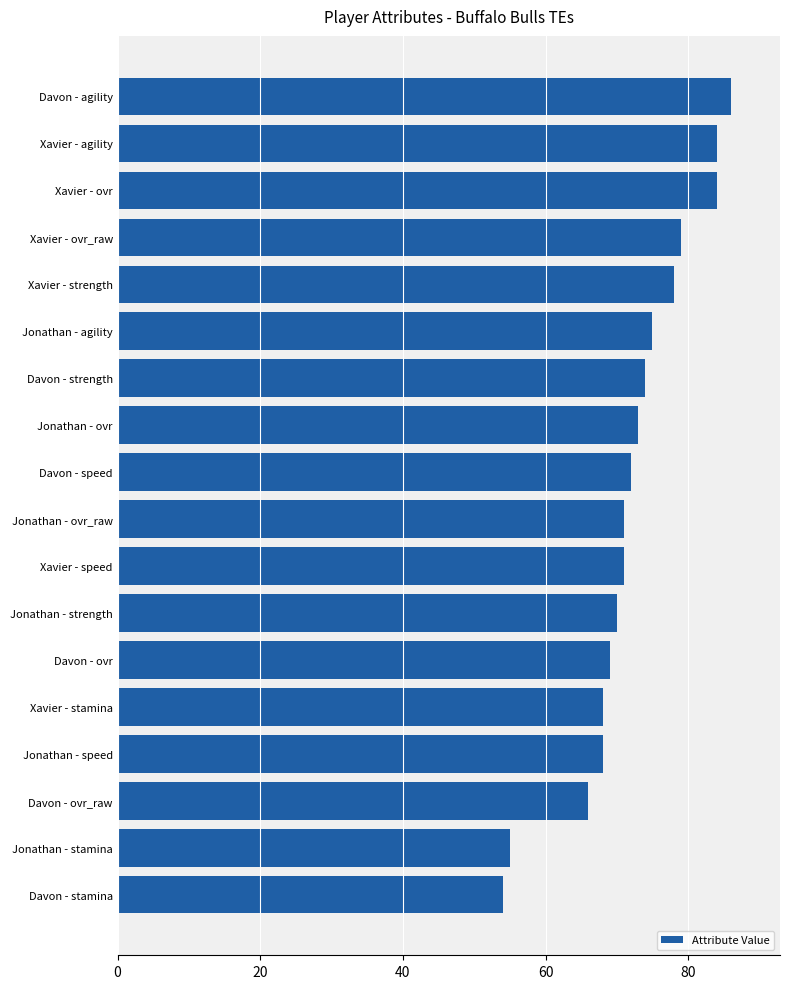

What is the minimum value shown in the chart?

54